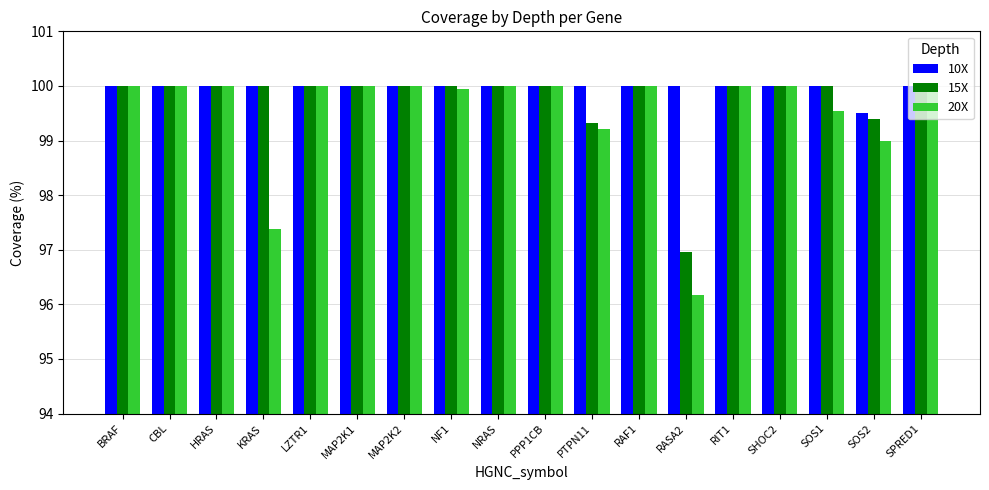

Is the value of 10X at PPP1CB greater than the value of 15X at SOS2?

Yes